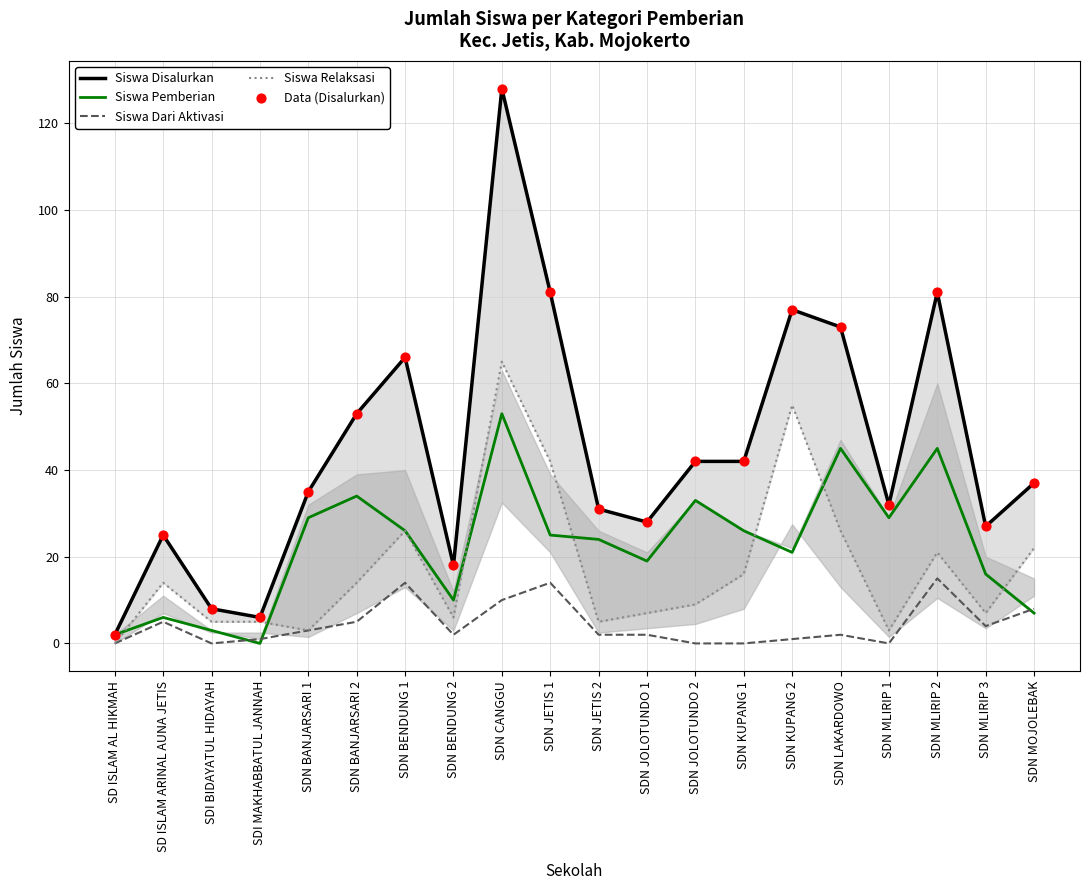

What are all the series names shown in the legend?

Siswa Disalurkan, Siswa Pemberian, Siswa Dari Aktivasi, Siswa Relaksasi, Data (Disalurkan)